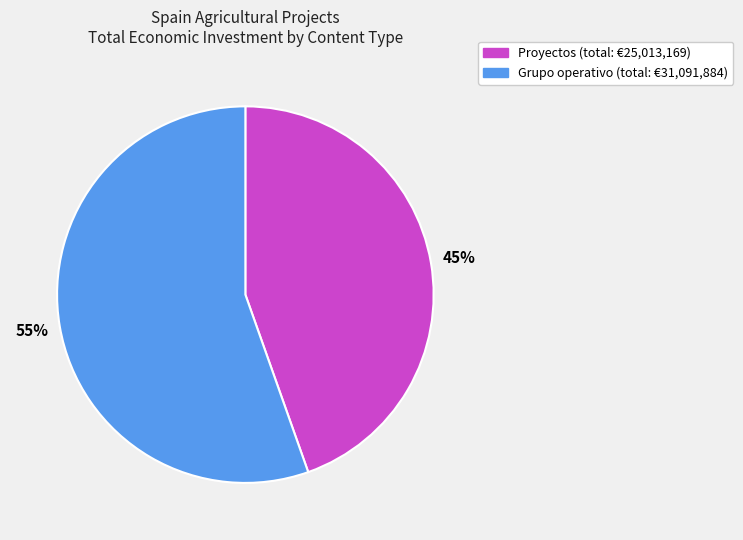

To the nearest percent, what is the combined percentage of Proyectos and Grupo operativo?

100%